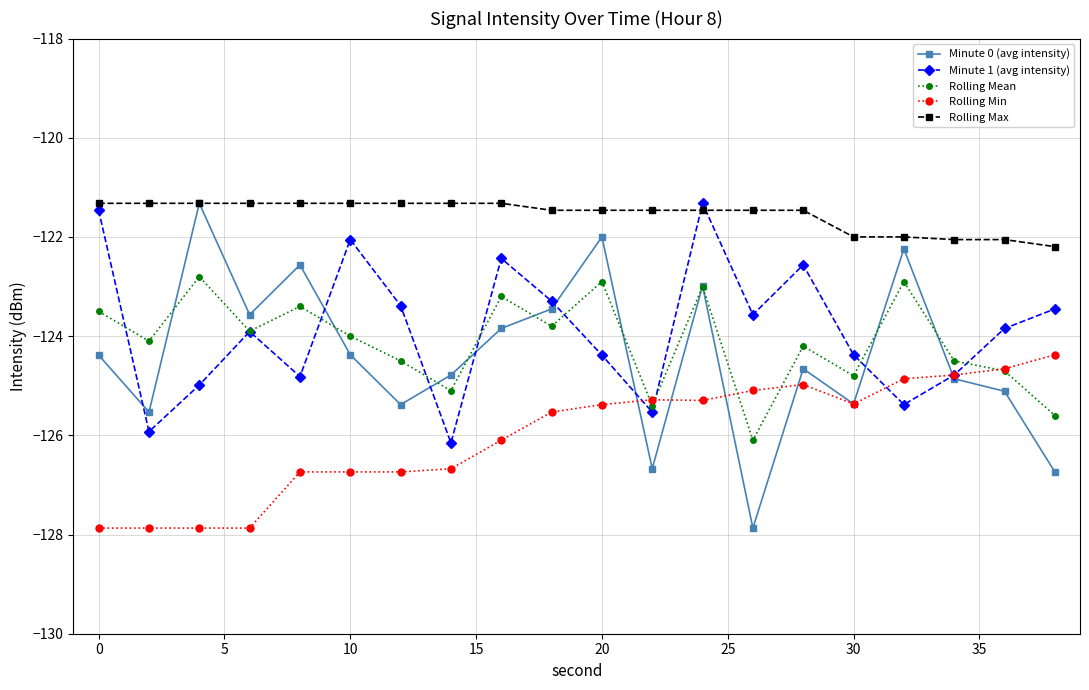

Which series has the largest total across all categories?

Rolling Max